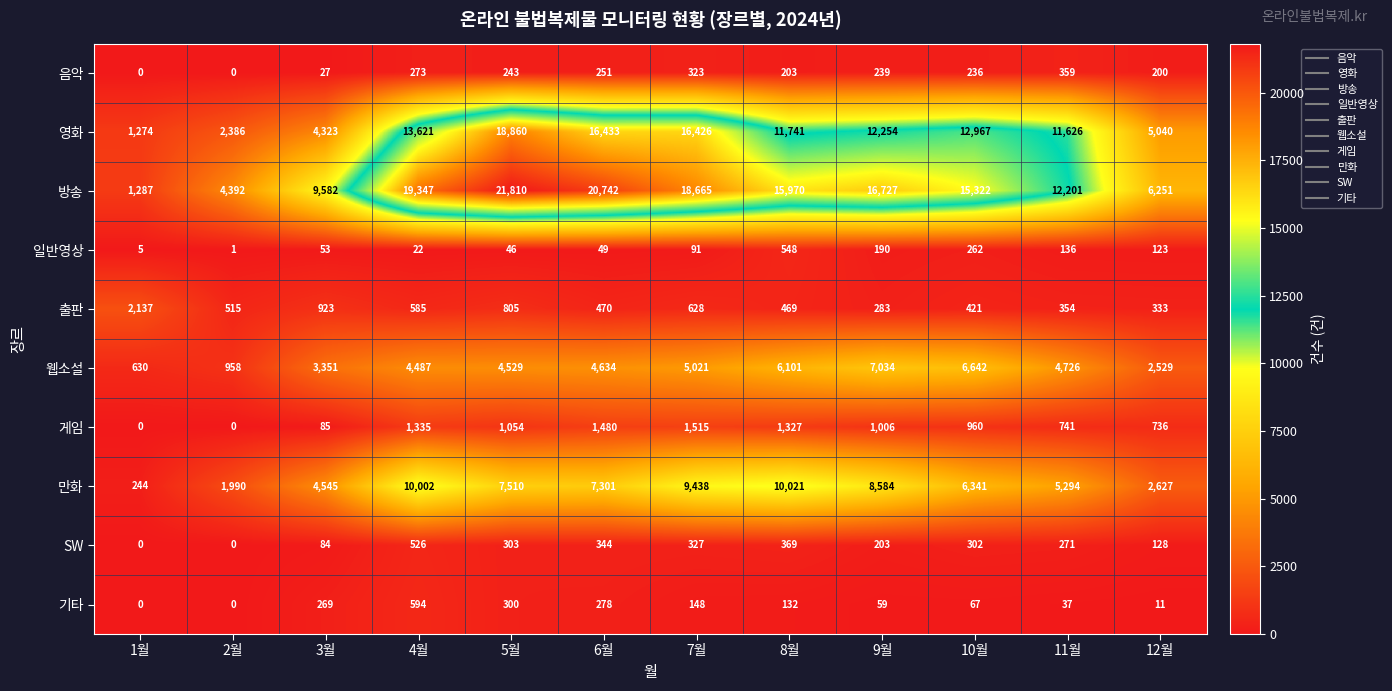

Is it true that 음악 equals 251 at 6월?

True